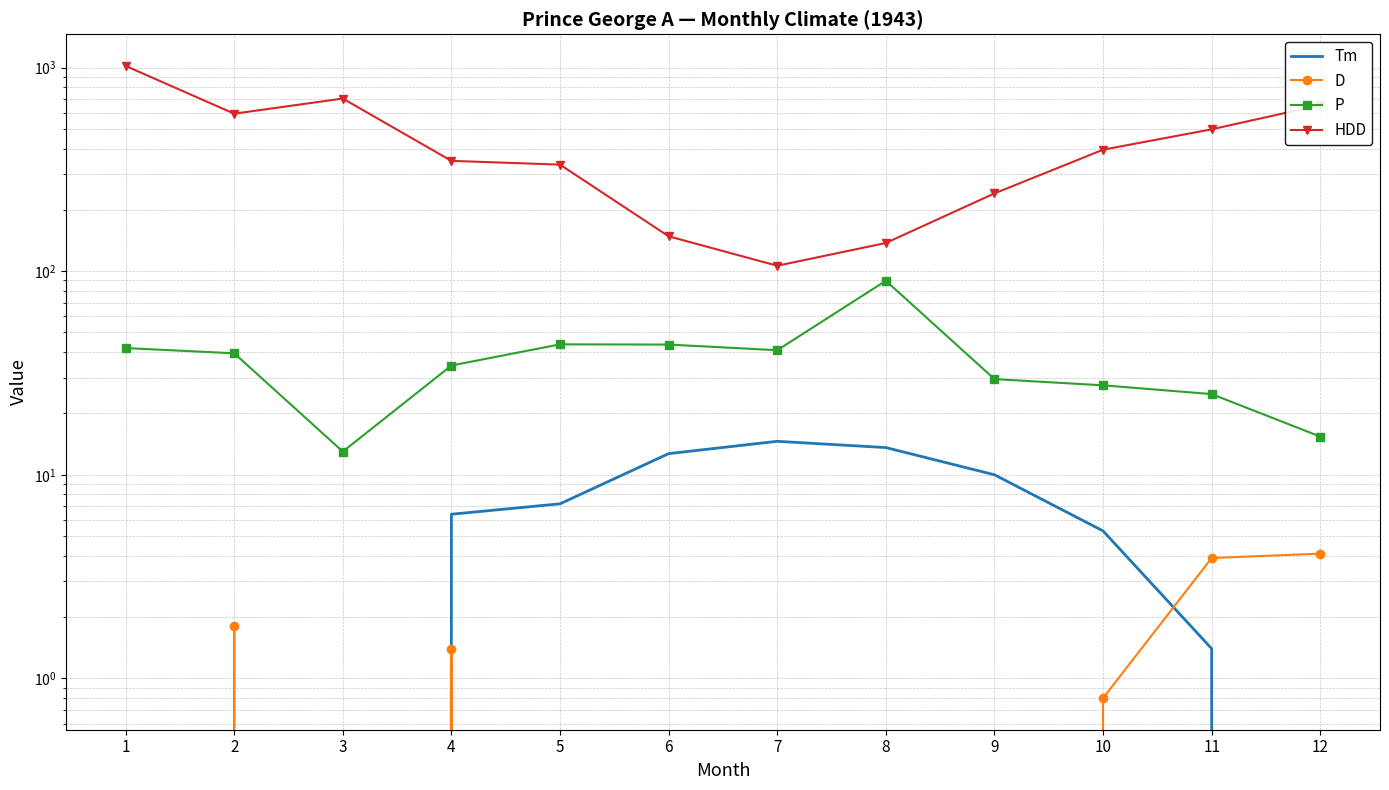

What is the difference between the maximum and minimum values in the Tm series?

29.5